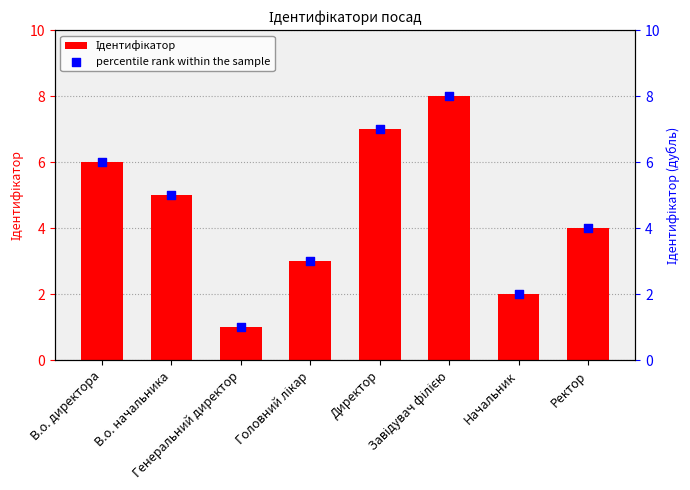

What are all the series names shown in the legend?

Ідентифікатор, percentile rank within the sample